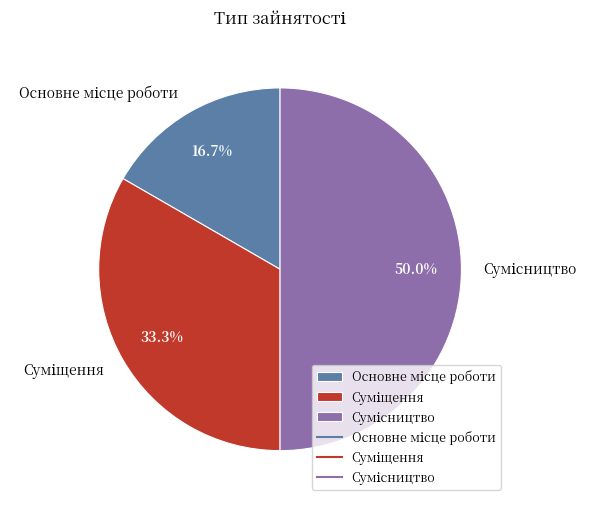

How many segments does this pie chart have?

3